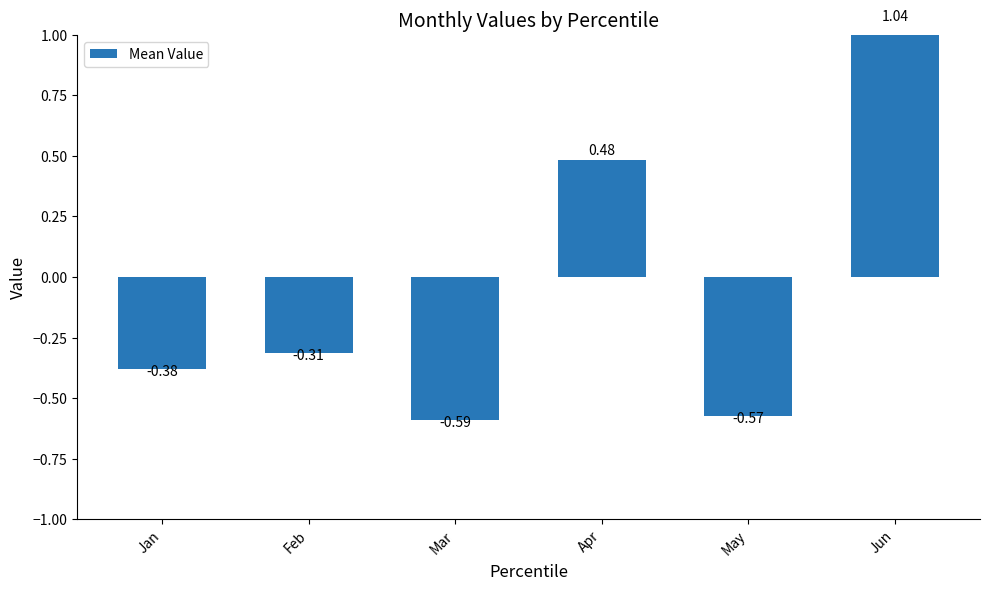

Reading left to right, transcribe all the data shown in this chart.

-0.4	-0.3	-0.6	0.5	-0.6	1.0